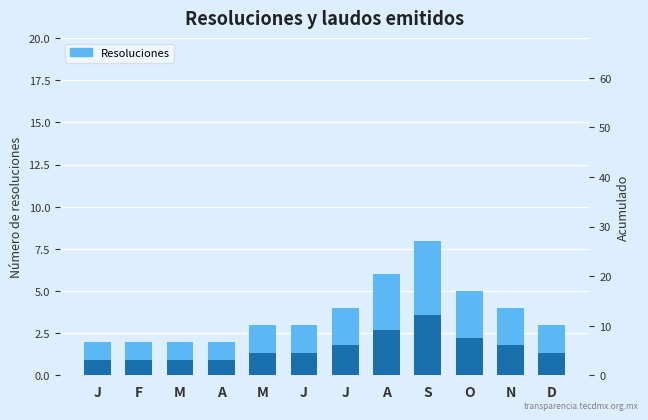

Which category has the highest value across all series?

S